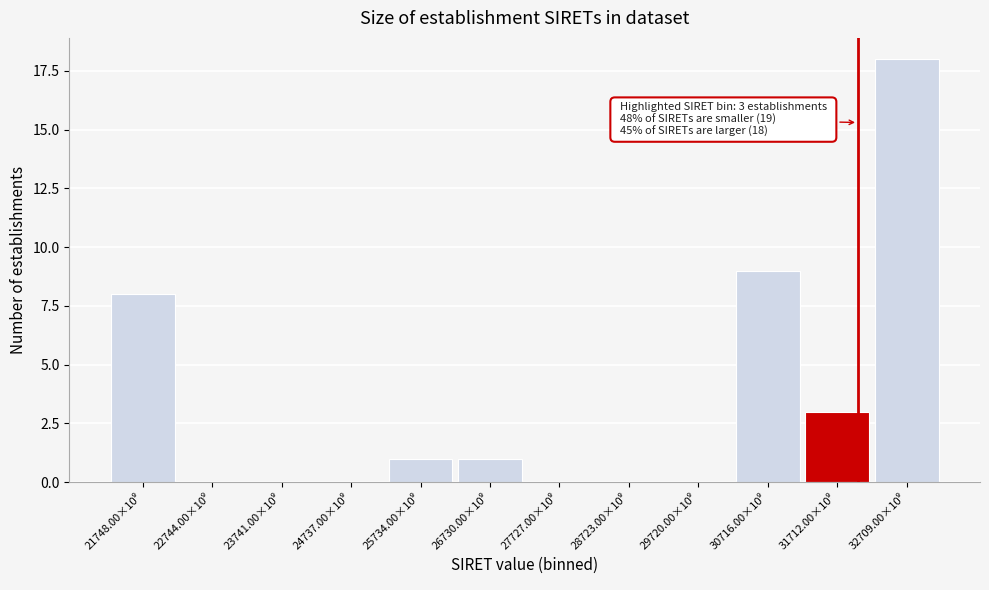

What is the greatest value displayed?

18